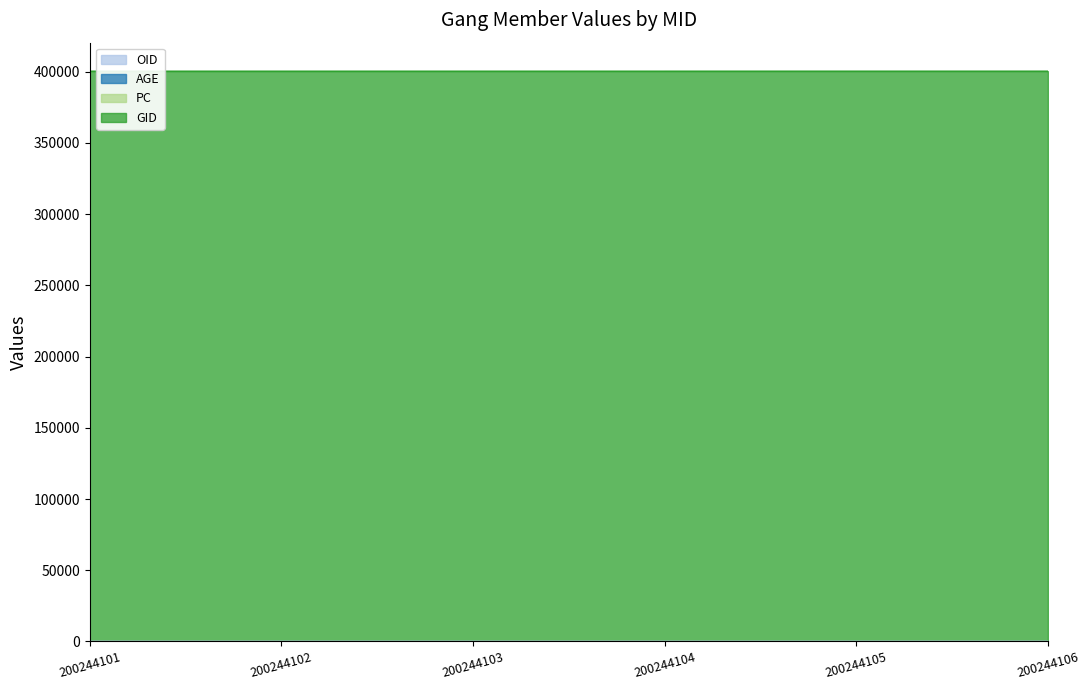

What is the value of the AGE point at the 3rd from the left?

25